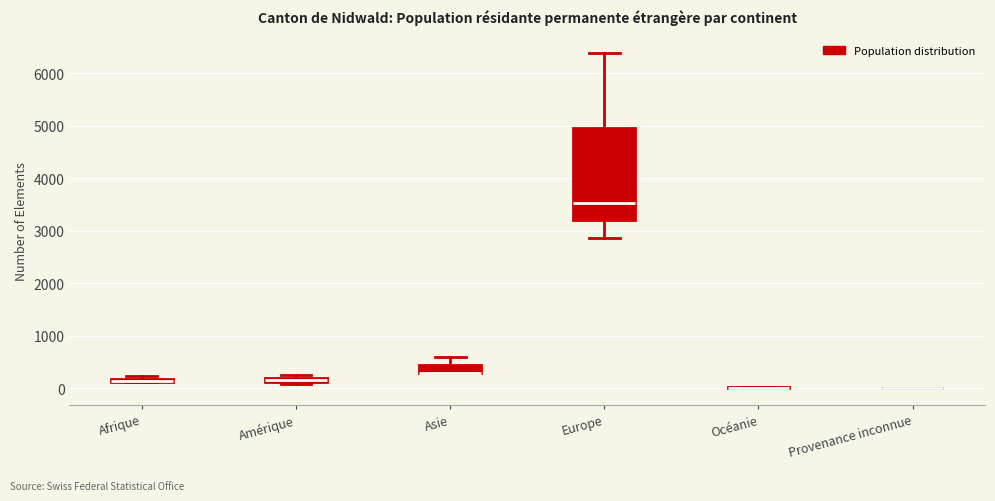

Where is the lower edge of the box for Amérique on the y-axis? The values are not printed on the chart, so give them approximately, as read against the axis.

100